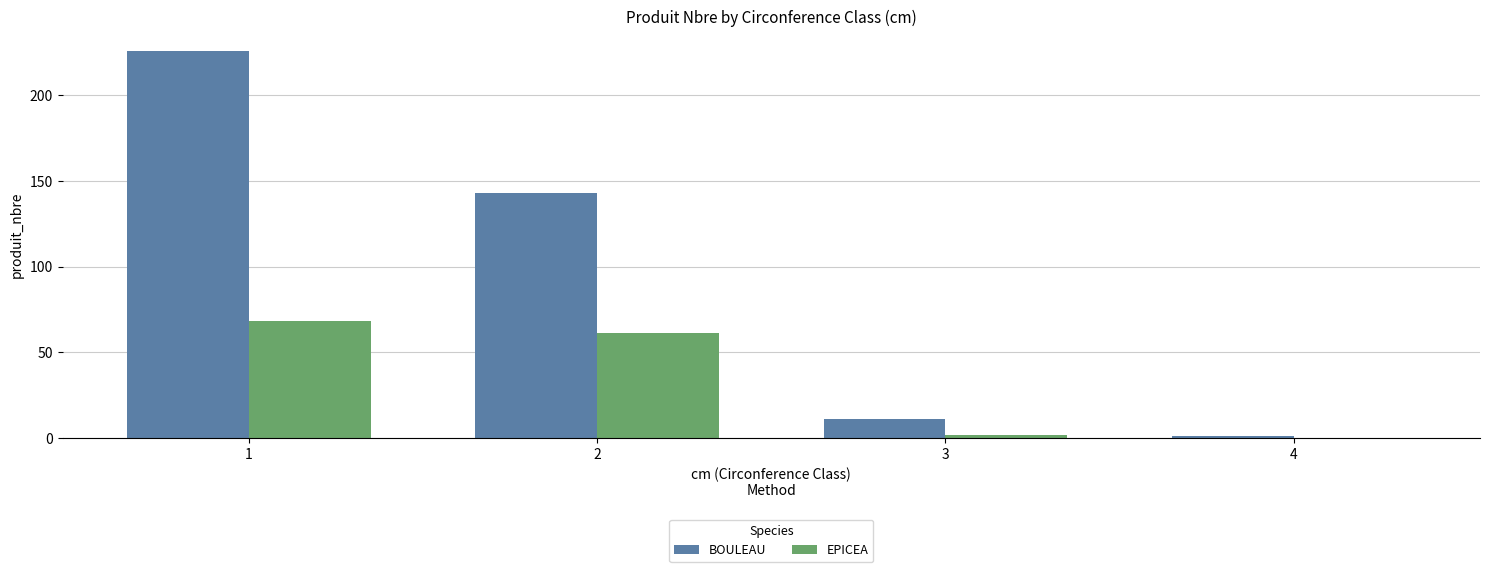

Which series changed the most between 1 and 2?

BOULEAU